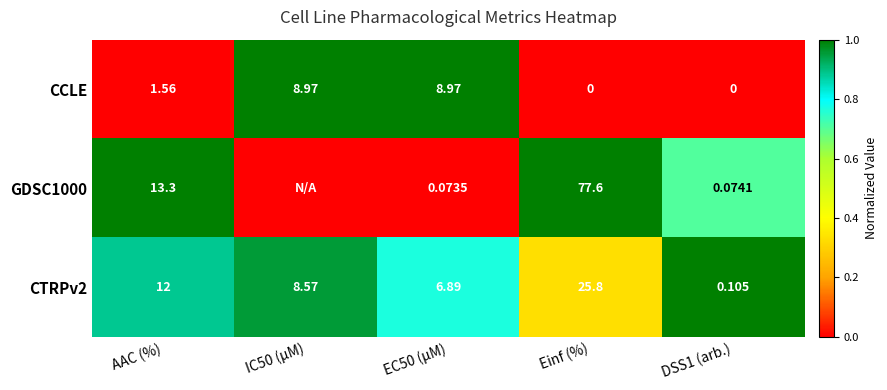

How many data points in CTRPv2 are above 8?

3